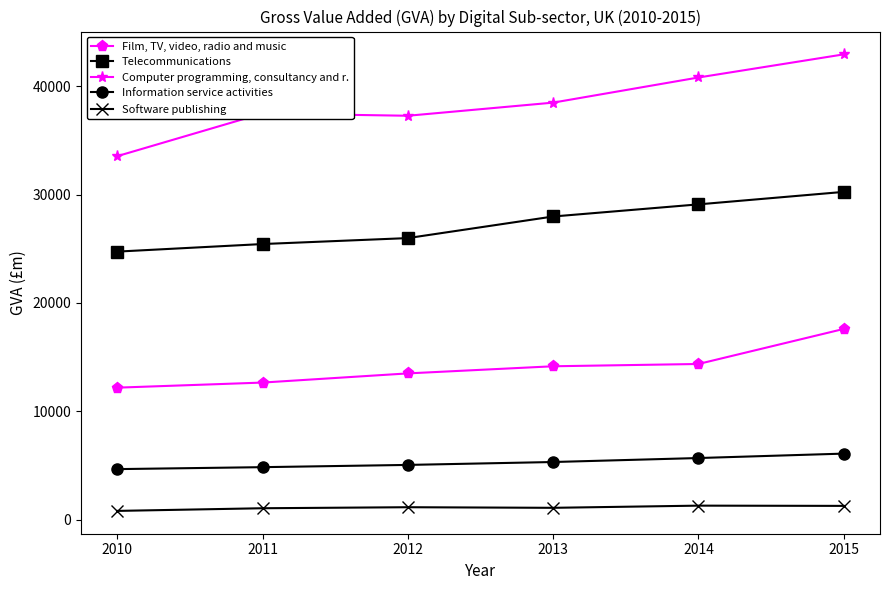

At how many categories does at least one series exceed 30802?

6